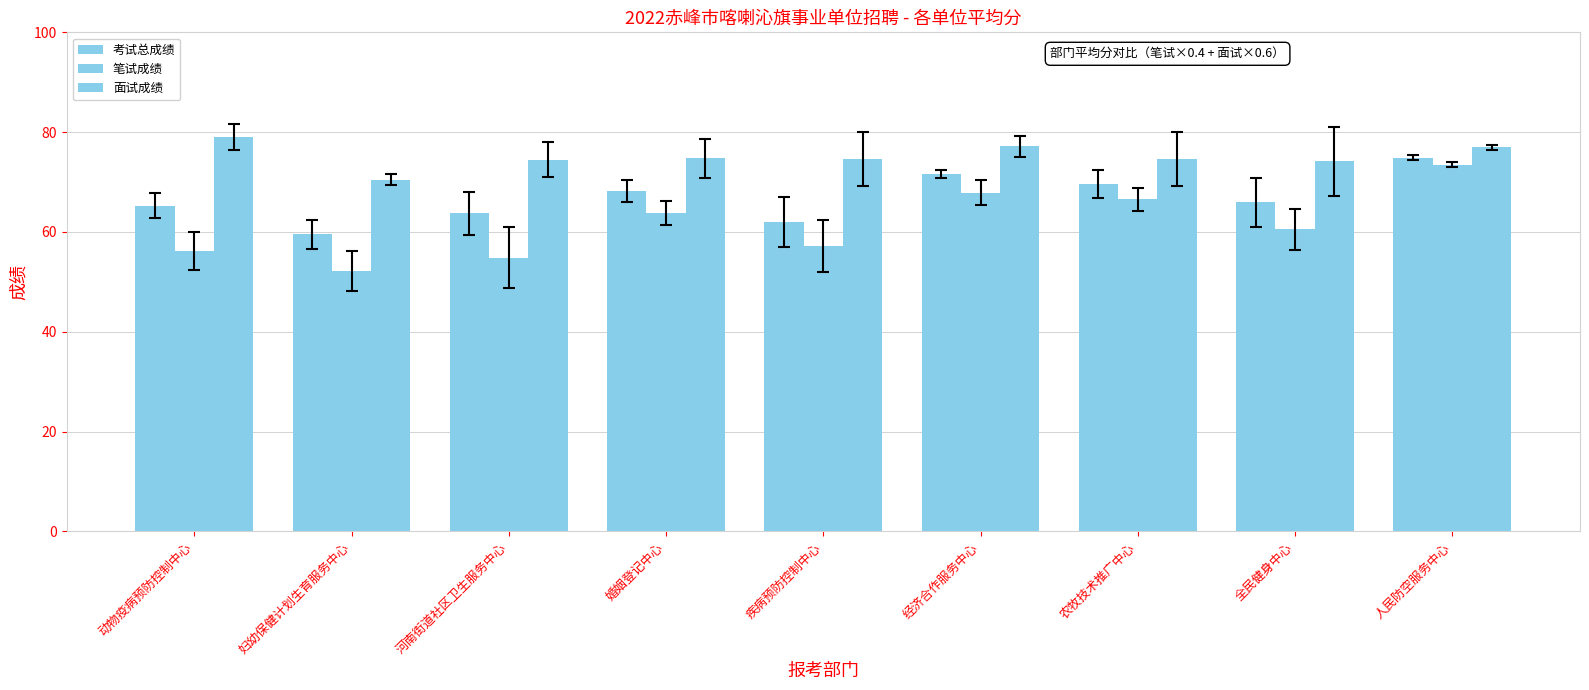

Are the bars grouped side by side (vs. stacked)?

Yes